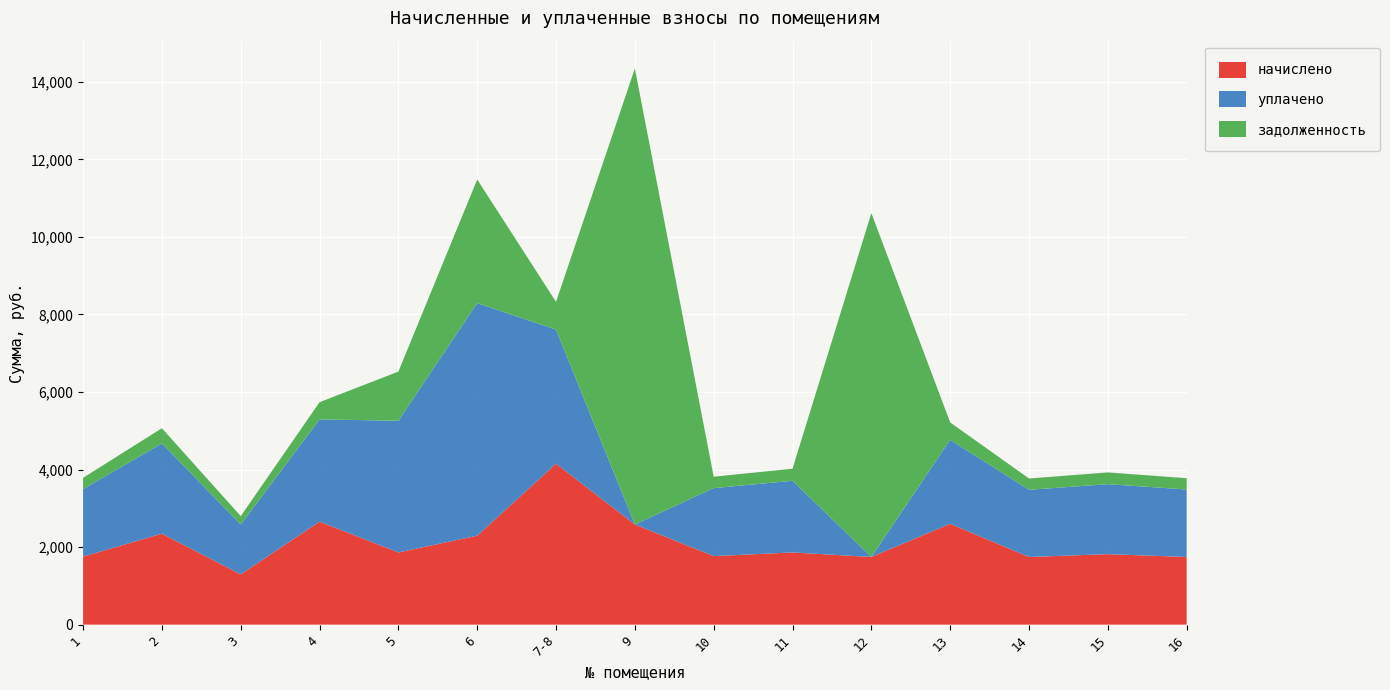

Reading left to right, transcribe all the data shown in this chart.

начислено: 1753.9	2345.8	1296.0	2656.8	1861.9	2293.9	4151.5	2583.4	1766.9	1861.9	1745.3	2600.6	1745.3	1817.9	1745.3
уплачено: 1740.9	2329.5	1287.0	2638.3	3396.2	6000.0	3459.6	0.0	1754.6	1849.0	0.0	2167.2	1733.2	1805.2	1740.7
задолженность: 292.3	391.0	216.0	442.8	1268.7	3188.6	715.0	11763.1	294.5	310.3	8870.4	447.9	290.9	303.0	290.9